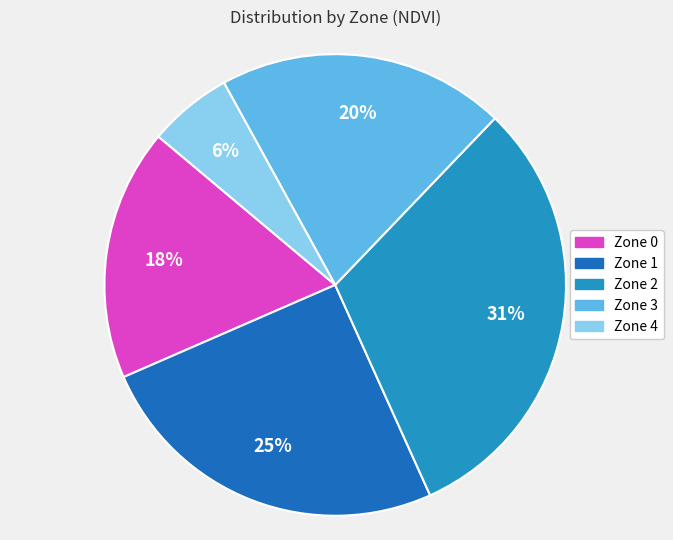

To the nearest percent, what percentage of the pie is Zone 0?

18%